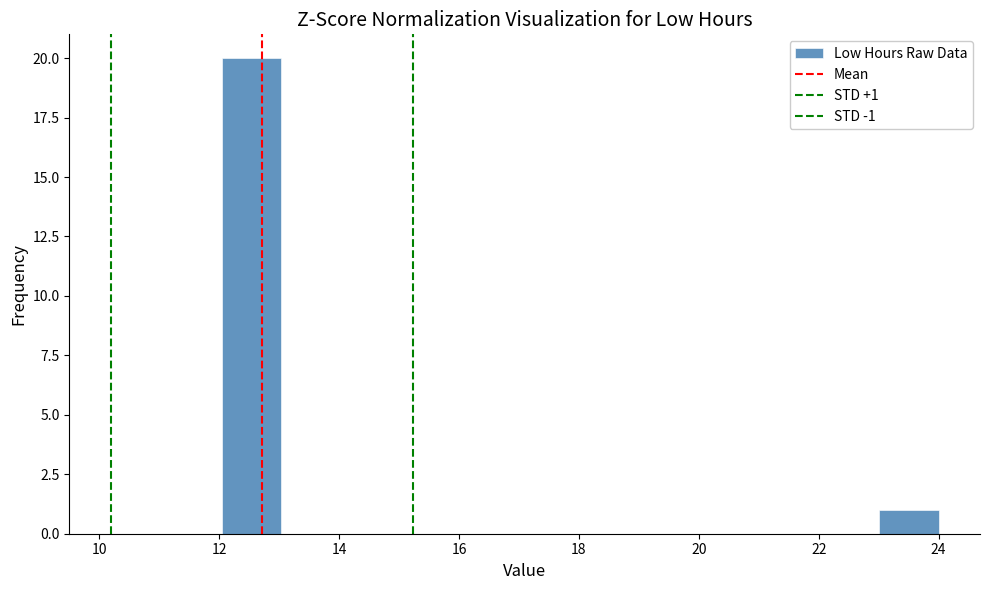

Which range on the x-axis has the tallest bar?

12 to 13